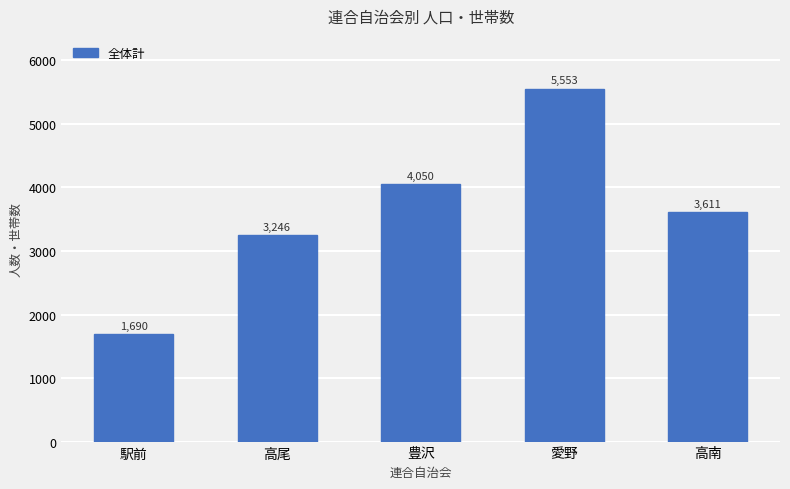

What is the difference between the values at 高南 and 駅前?

1921